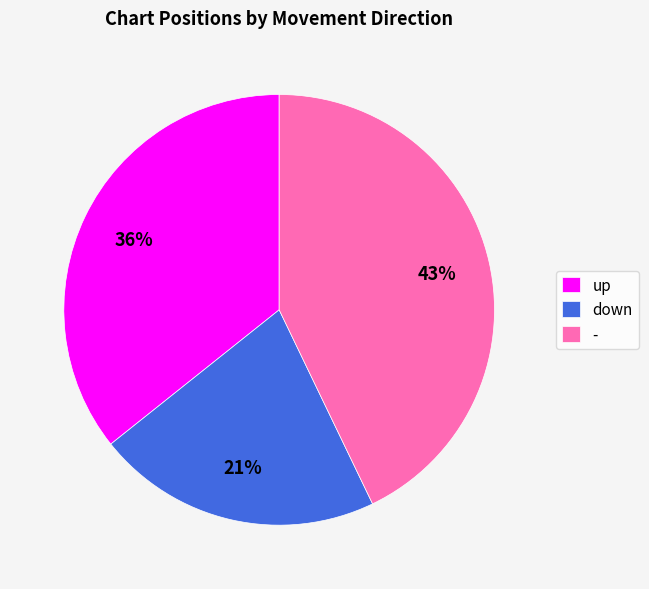

Combined, do down and - account for over 50%?

Yes